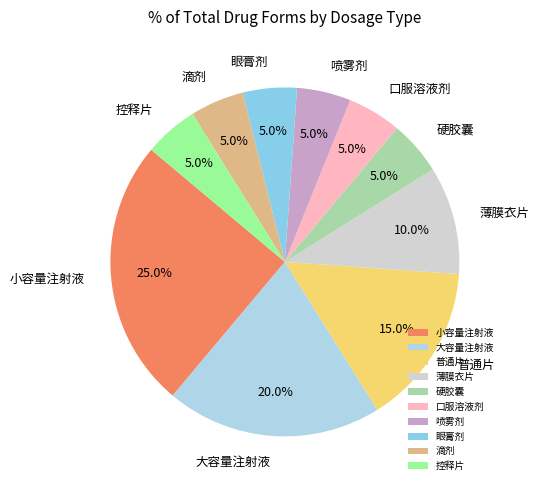

Which slice is the largest?

小容量注射液